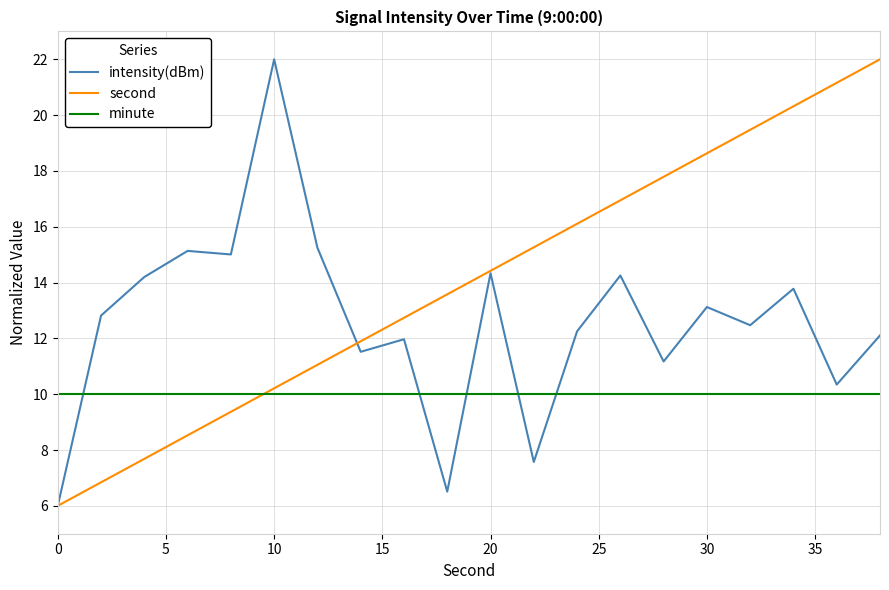

Which series has the largest total across all categories?

second